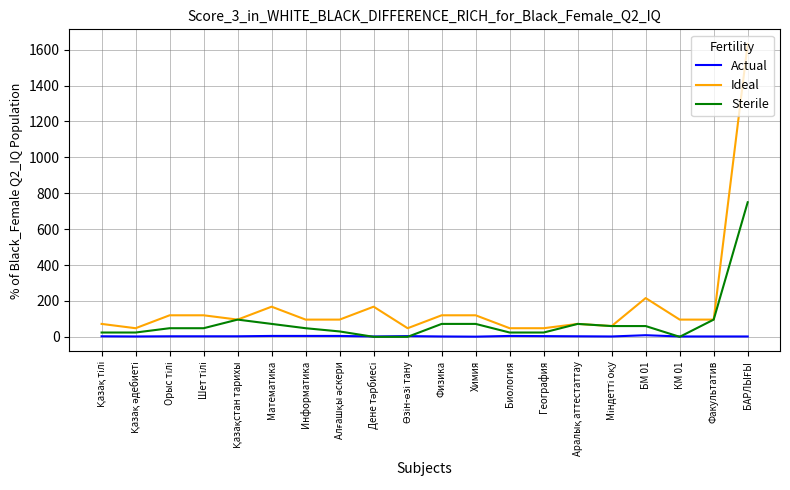

Which series has the largest range (max minus min)?

Ideal